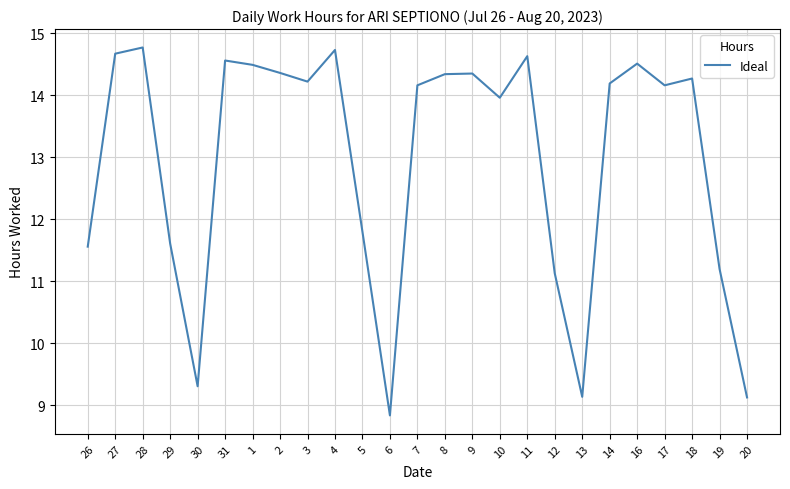

True or false: the data shows 3.5 at 14.

False